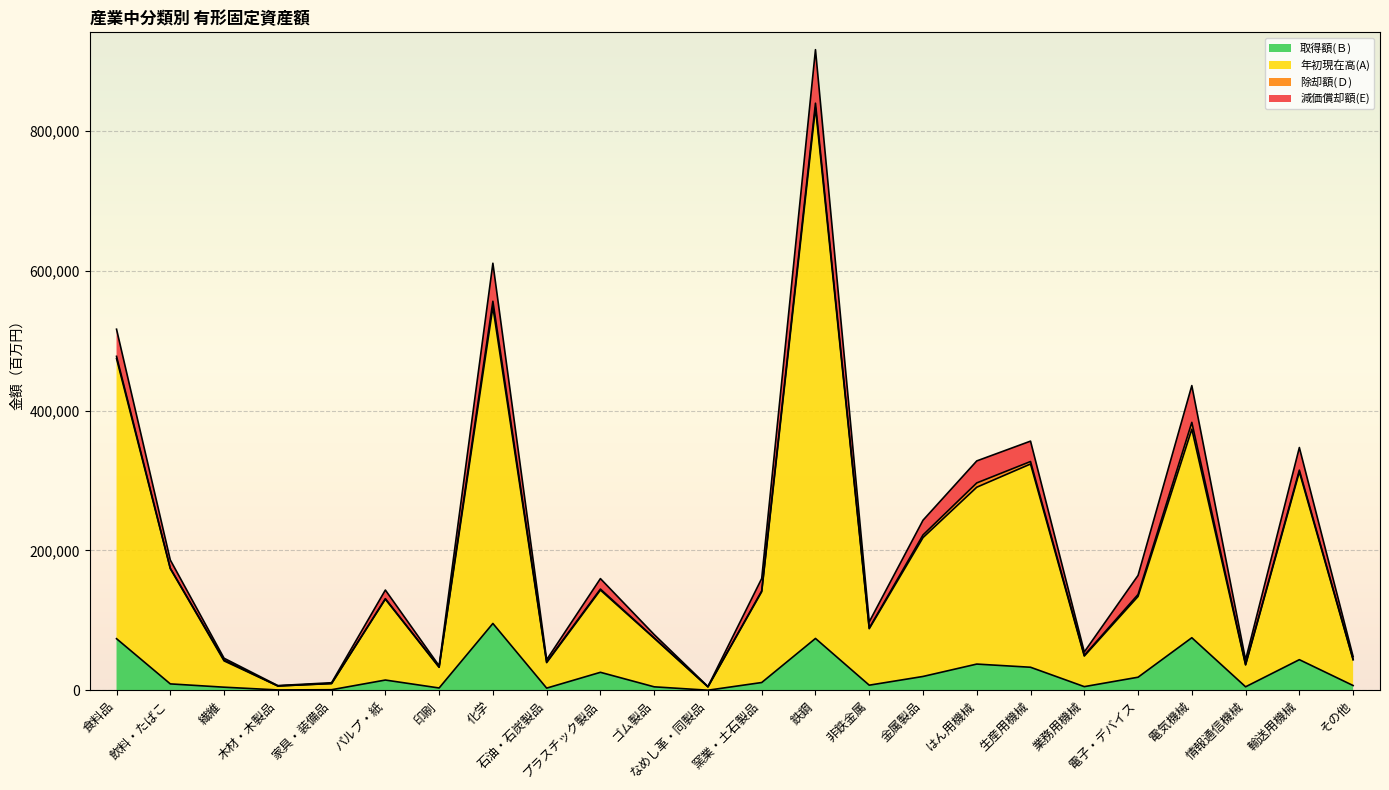

What is the maximum value for 取得額(Ｂ)?

95664